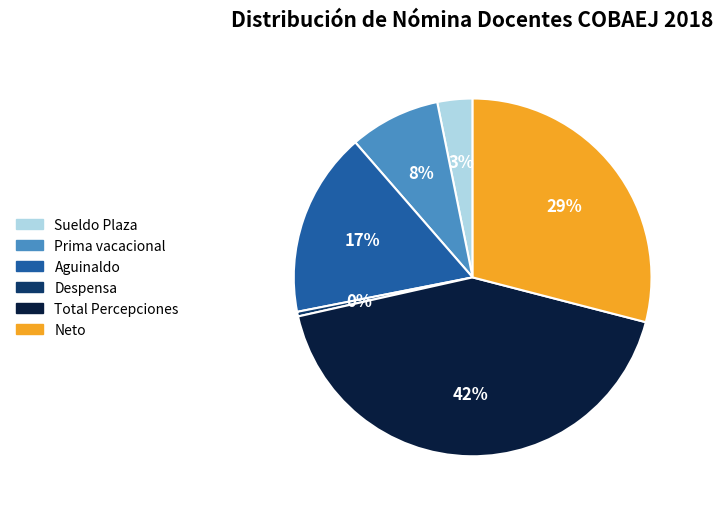

To the nearest percent, what is the average slice percentage?

17%